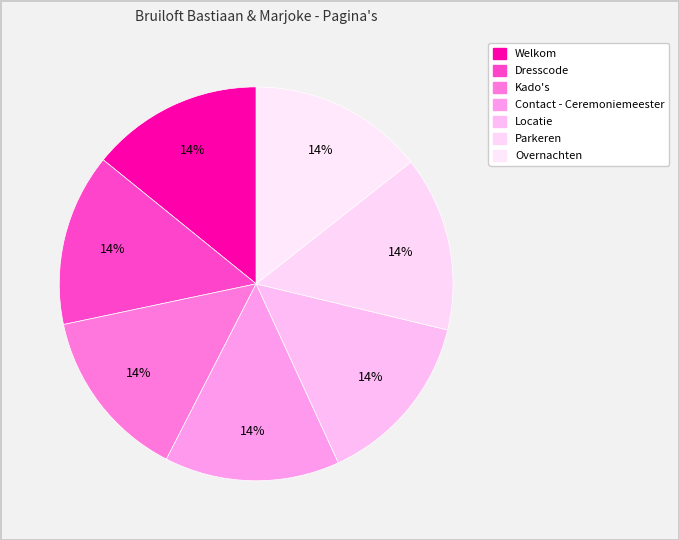

To the nearest percent, what percentage of the pie is Kado's?

14%